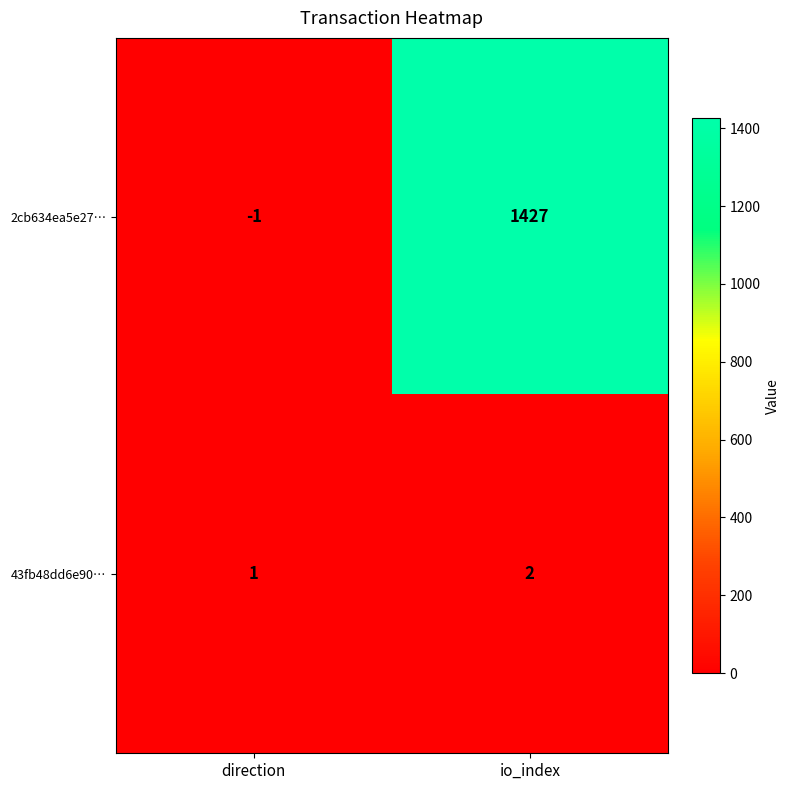

What is the greatest value displayed?

1427